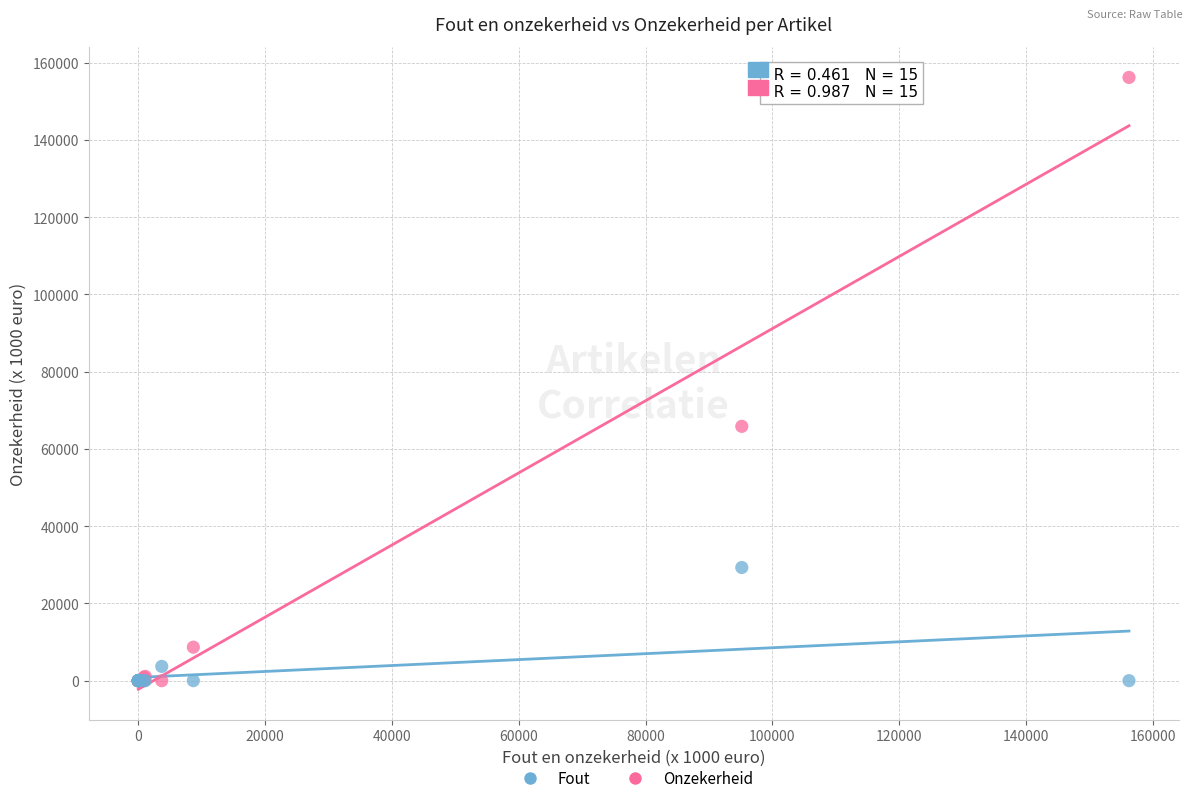

In the Fout series, what Y value is closest to 14652?

3695